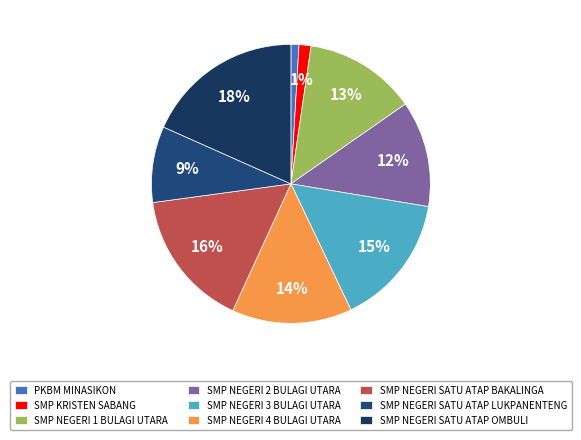

Is the sum of SMP NEGERI 3 BULAGI UTARA and SMP NEGERI 2 BULAGI UTARA greater than half?

No